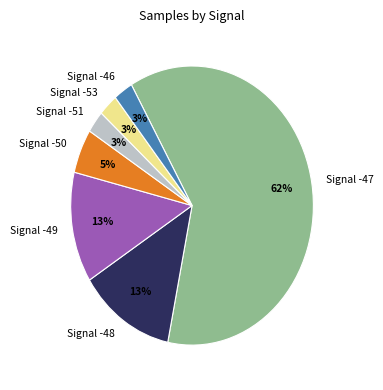

Which has a higher value, Signal -48 or Signal -51?

Signal -48